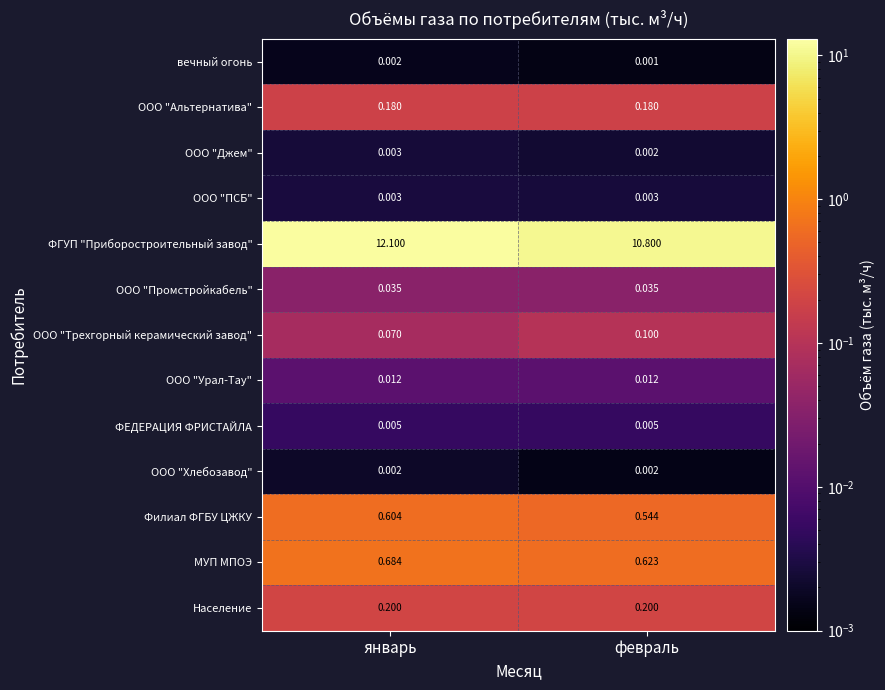

What is the total value across all series at январь?

13.9